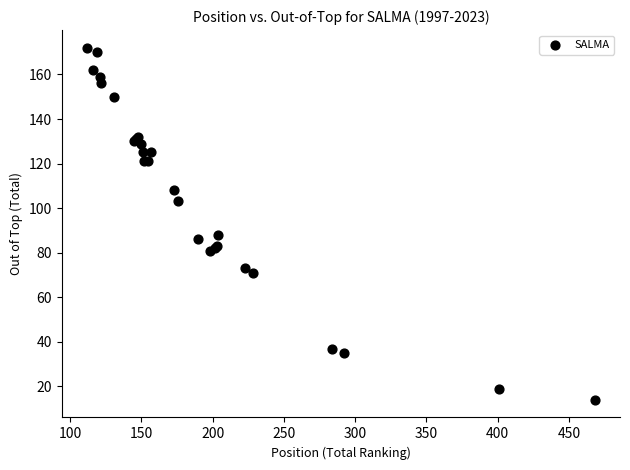

What Y value in the scatter plot is closest to 93?

88